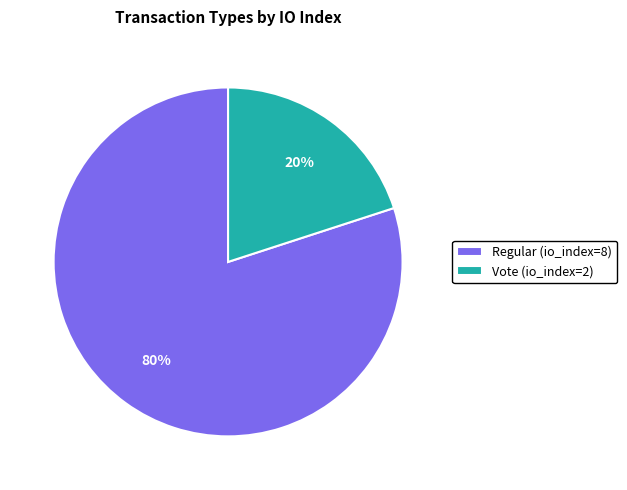

Combined, do Regular (io_index=8) and Vote (io_index=2) account for over 50%?

Yes